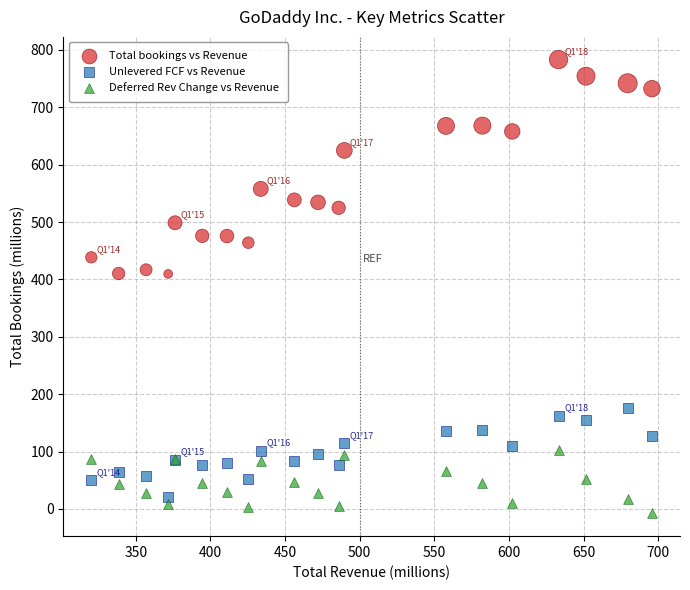

What are all the series names shown in the legend?

Total bookings vs Revenue, Unlevered FCF vs Revenue, Deferred Rev Change vs Revenue